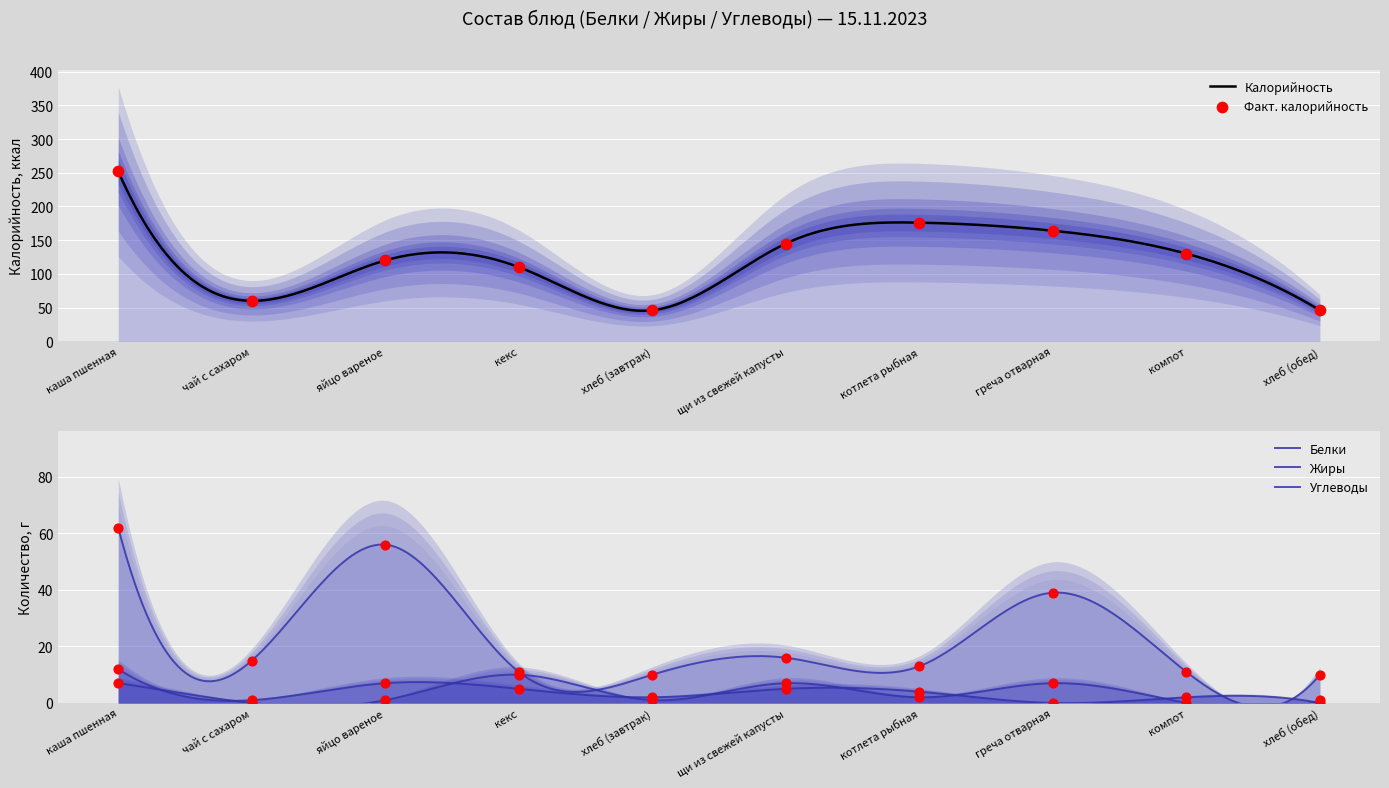

Is the value of Жиры at чай с сахаром greater than the value of Углеводы at греча отварная?

No